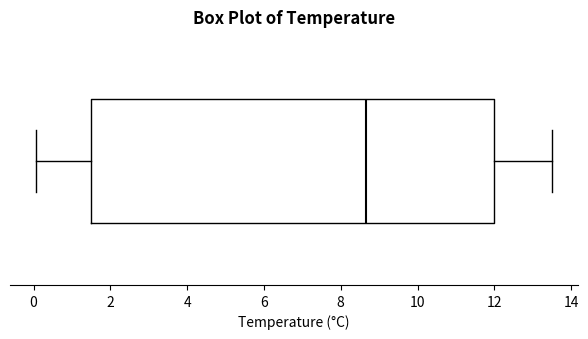

Where is the left edge of the box on the x-axis? The values are not printed on the chart, so give them approximately, as read against the axis.

1.6